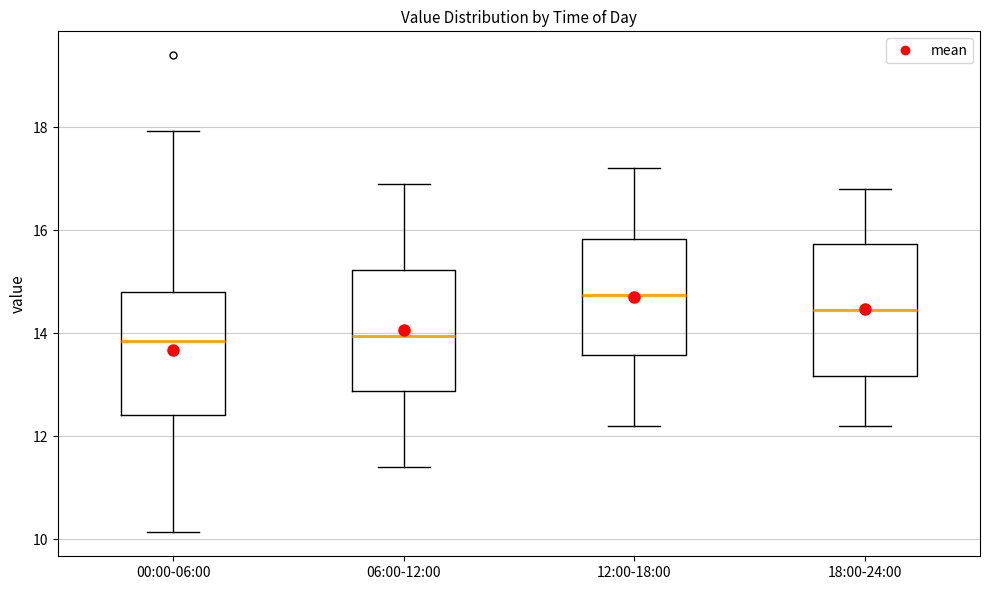

Reading left to right, read every box against the y-axis: the position of its median line, the range the box covers, and the ends of its whiskers. The values are not printed on the chart, so give them approximately, as read against the axis.

00:00-06:00: median 13.8, box 12.4 to 14.8, whiskers 10.2 to 18.0
06:00-12:00: median 14.0, box 12.8 to 15.2, whiskers 11.4 to 17.0
12:00-18:00: median 14.8, box 13.6 to 15.8, whiskers 12.2 to 17.2
18:00-24:00: median 14.4, box 13.2 to 15.8, whiskers 12.2 to 16.8